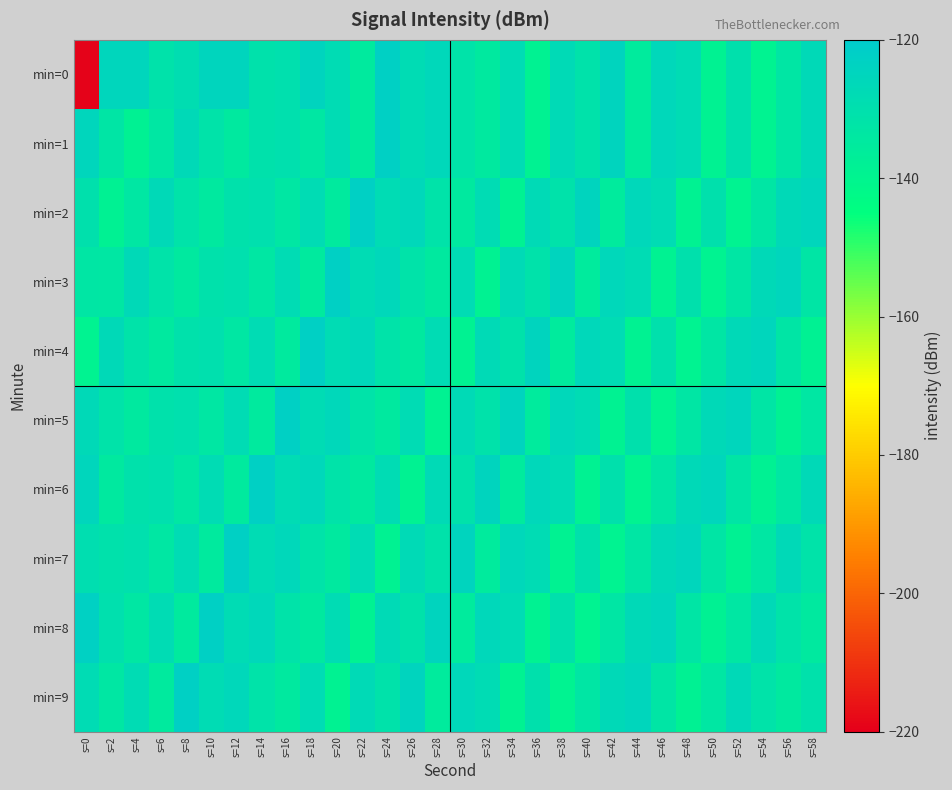

Which category has the lowest value across all series?

s=0